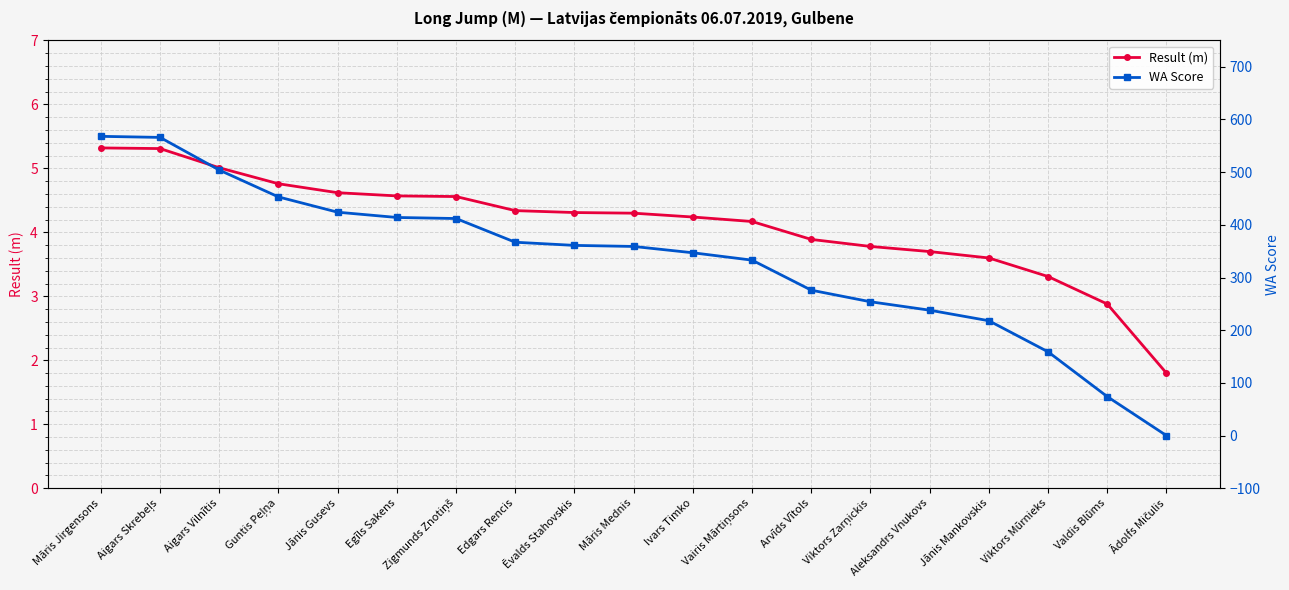

Is it true that WA Score equals 367.0 at Edgars Rencis?

True